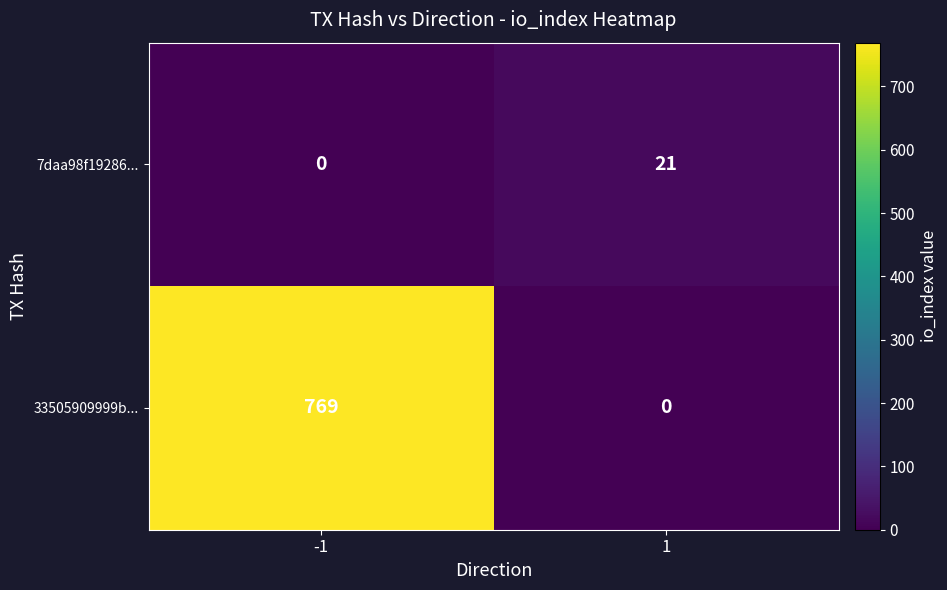

What is the maximum value for 7daa98f19286...?

21